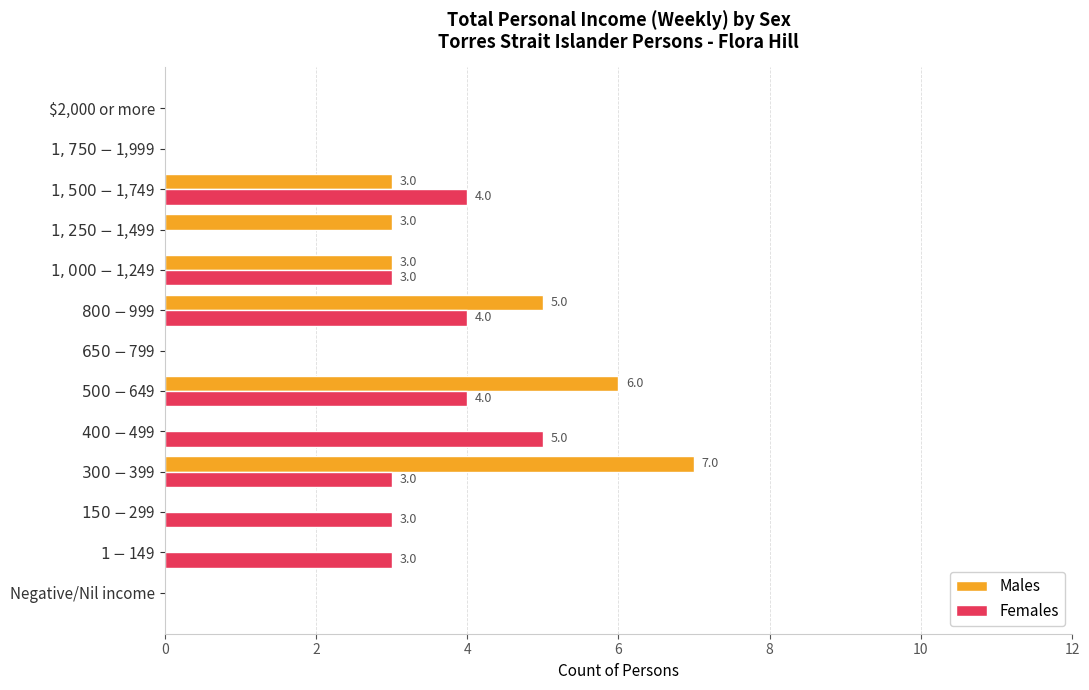

Which series has the largest total across all categories?

Females